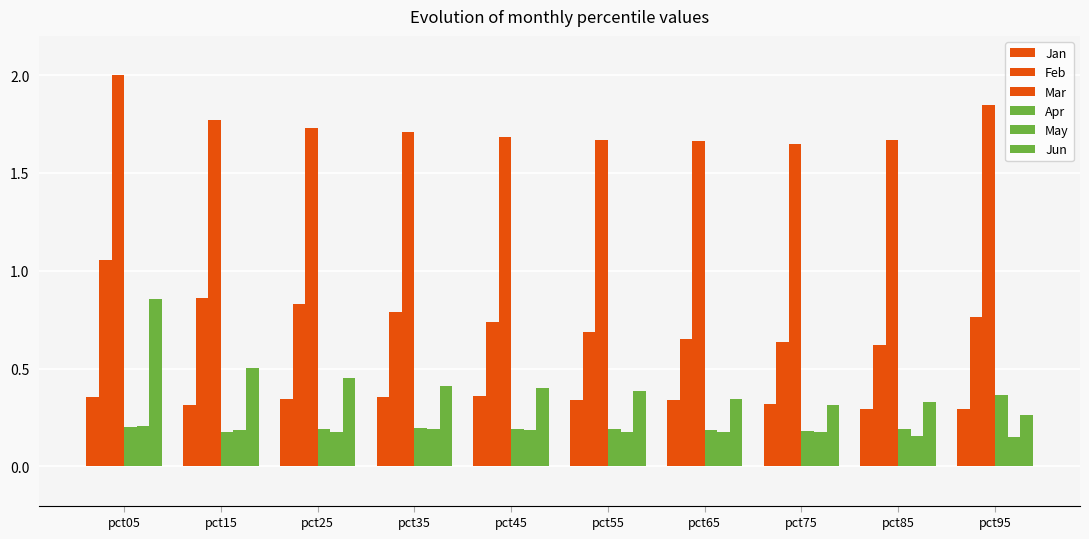

Reading left to right, what are all the values shown in this chart?

Jan: pct05=0.4	pct15=0.3	pct25=0.3	pct35=0.4	pct45=0.4	pct55=0.3	pct65=0.3	pct75=0.3	pct85=0.3	pct95=0.3
Feb: pct05=1.1	pct15=0.9	pct25=0.8	pct35=0.8	pct45=0.7	pct55=0.7	pct65=0.7	pct75=0.6	pct85=0.6	pct95=0.8
Mar: pct05=2.0	pct15=1.8	pct25=1.7	pct35=1.7	pct45=1.7	pct55=1.7	pct65=1.7	pct75=1.6	pct85=1.7	pct95=1.8
Apr: pct05=0.2	pct15=0.2	pct25=0.2	pct35=0.2	pct45=0.2	pct55=0.2	pct65=0.2	pct75=0.2	pct85=0.2	pct95=0.4
May: pct05=0.2	pct15=0.2	pct25=0.2	pct35=0.2	pct45=0.2	pct55=0.2	pct65=0.2	pct75=0.2	pct85=0.2	pct95=0.2
Jun: pct05=0.9	pct15=0.5	pct25=0.5	pct35=0.4	pct45=0.4	pct55=0.4	pct65=0.3	pct75=0.3	pct85=0.3	pct95=0.3